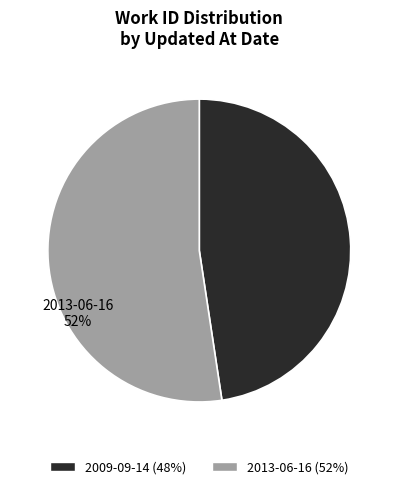

The 2013-06-16 slice represents 52% of the pie. True or false?

True